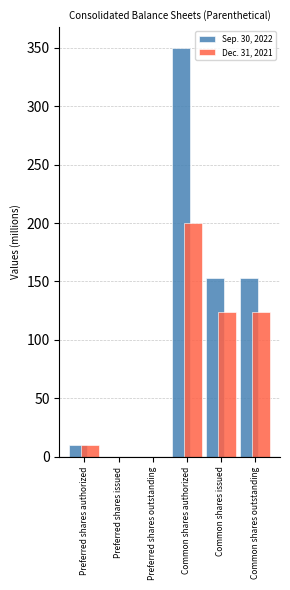

Reading left to right, transcribe all the data shown in this chart.

Sep. 30, 2022: Preferred shares authorized=10.0	Preferred shares issued=0.0	Preferred shares outstanding=0.0	Common shares authorized=350.0	Common shares issued=153.0	Common shares outstanding=153.0
Dec. 31, 2021: Preferred shares authorized=10.0	Preferred shares issued=0.0	Preferred shares outstanding=0.0	Common shares authorized=200.0	Common shares issued=123.6	Common shares outstanding=123.6